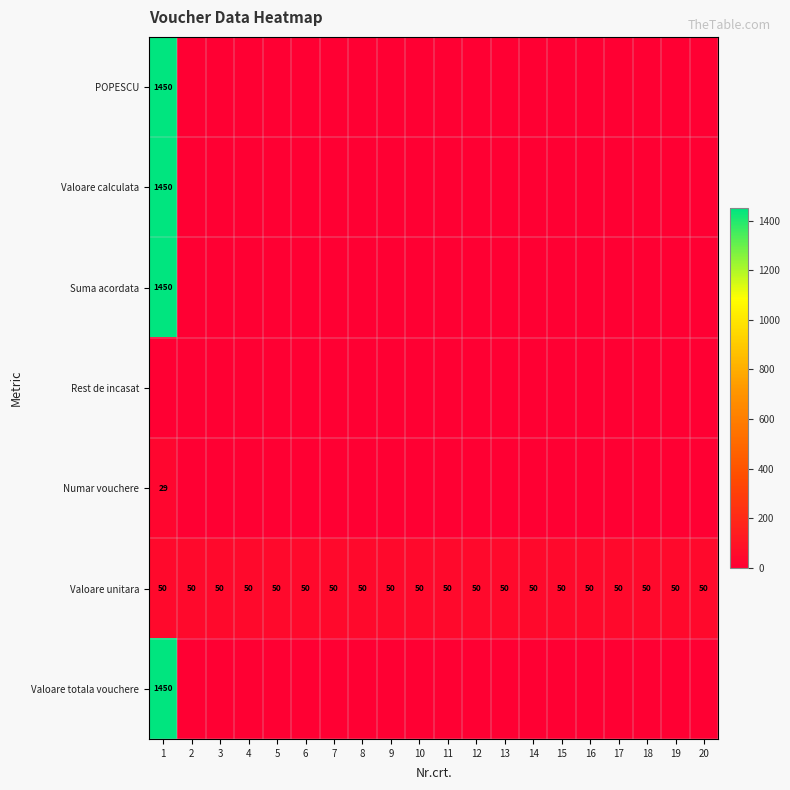

What is the sum of the Valoare unitara values at 9 and 20?

100